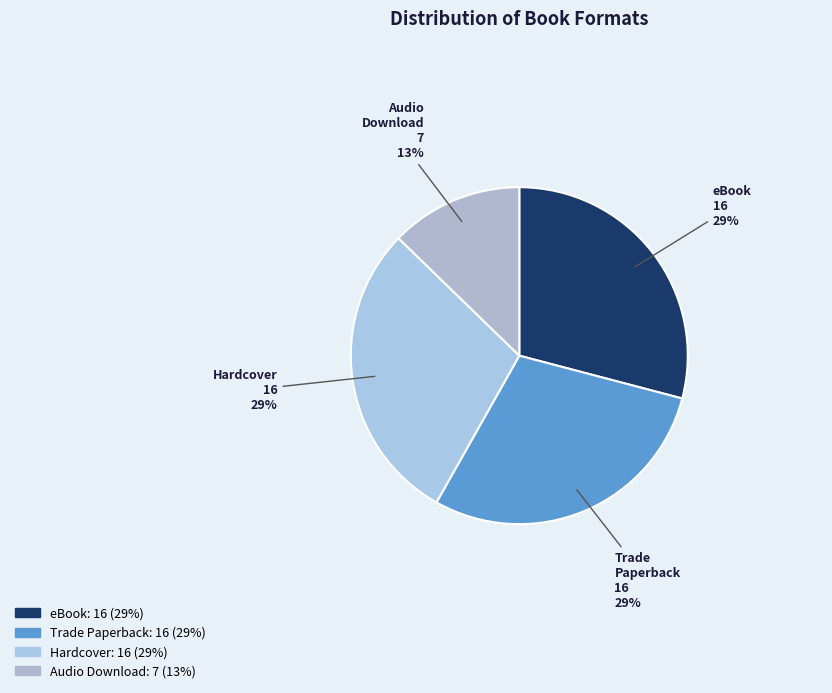

Which has a higher value, Audio Download or Hardcover?

Hardcover